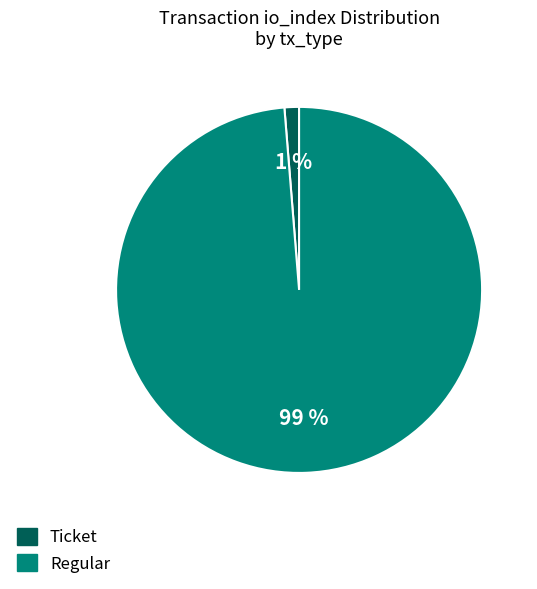

Is there a majority slice in this chart?

Yes